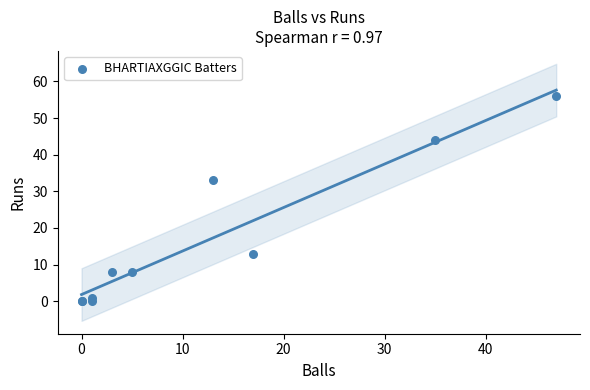

What Y value in the scatter plot is closest to 28?

33